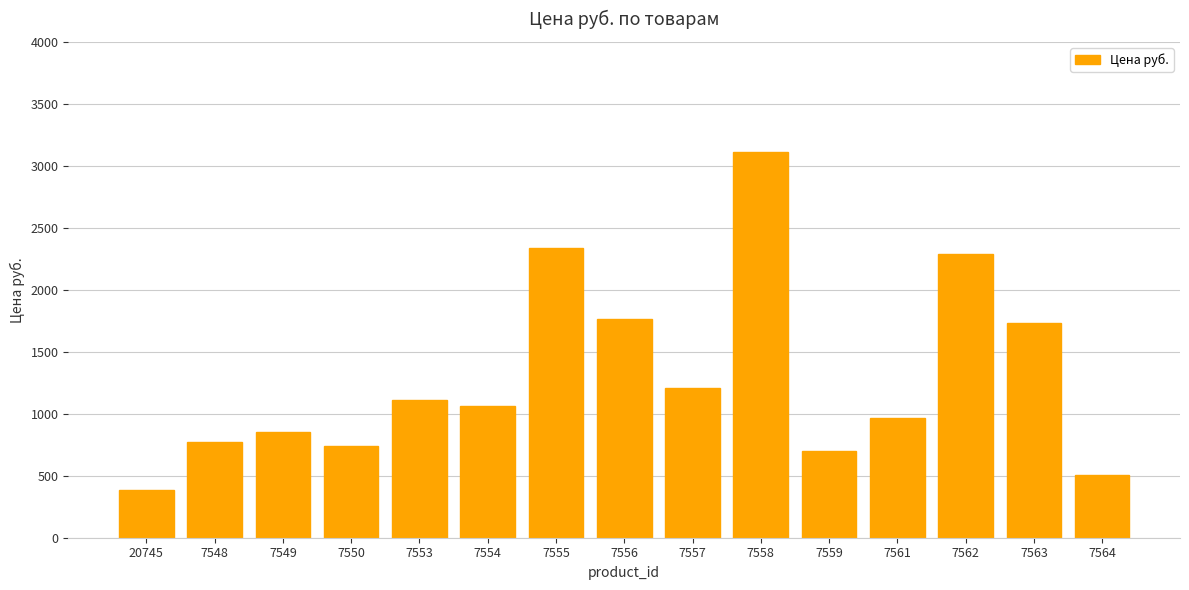

Does the chart contain stacked bars?

No